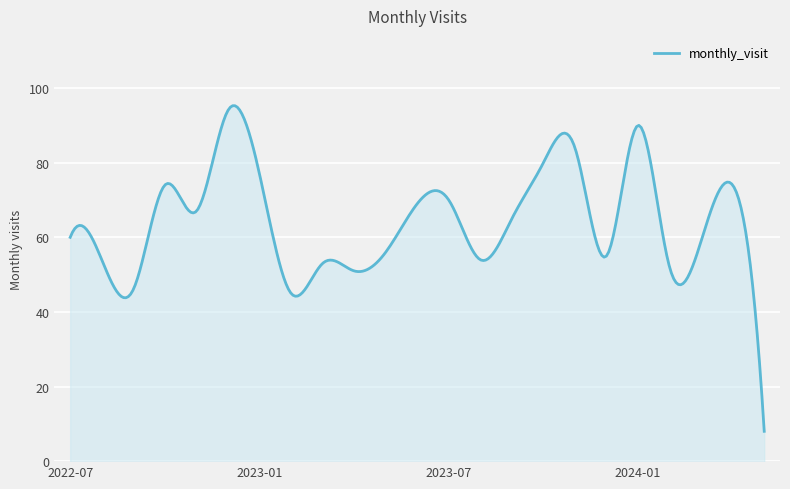

At which label is the value closest to 51?

2023-04